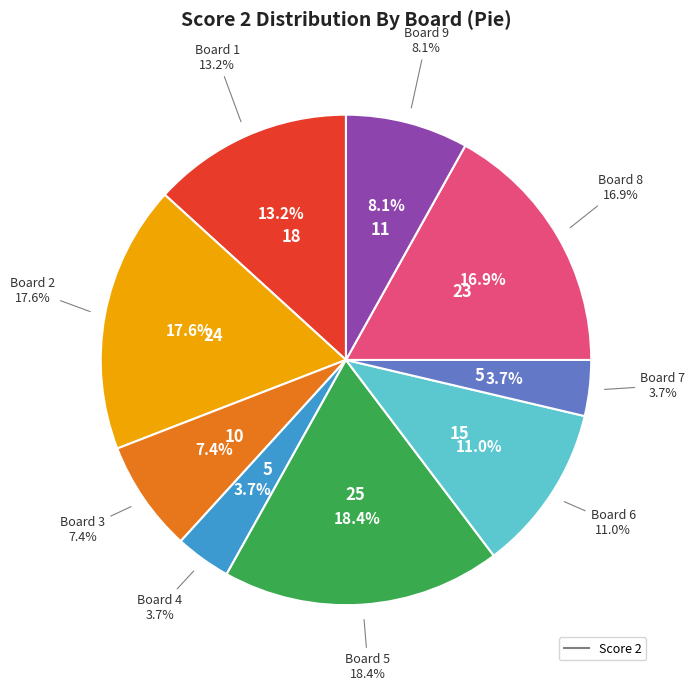

Combined, do 5 and 3 account for over 50%?

No